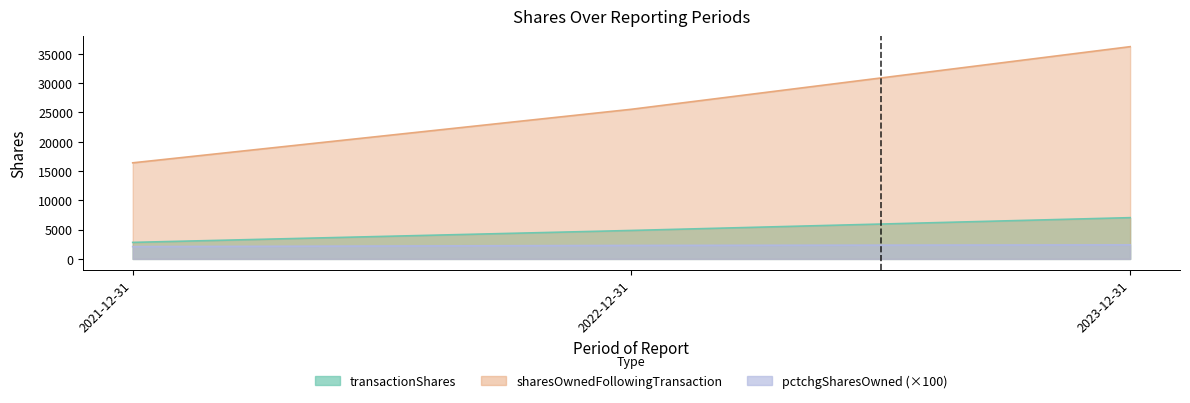

What is the difference between the maximum and minimum values in the pctchgSharesOwned series?

300